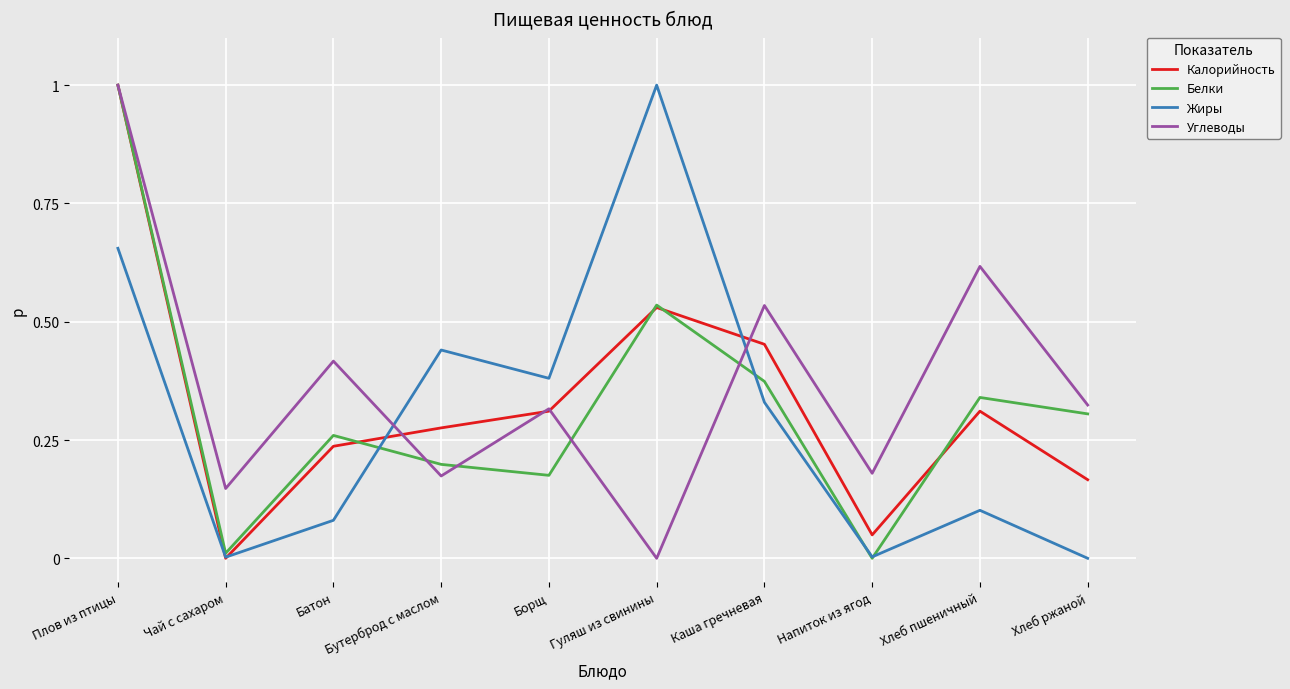

Count the number of data series in this chart.

4